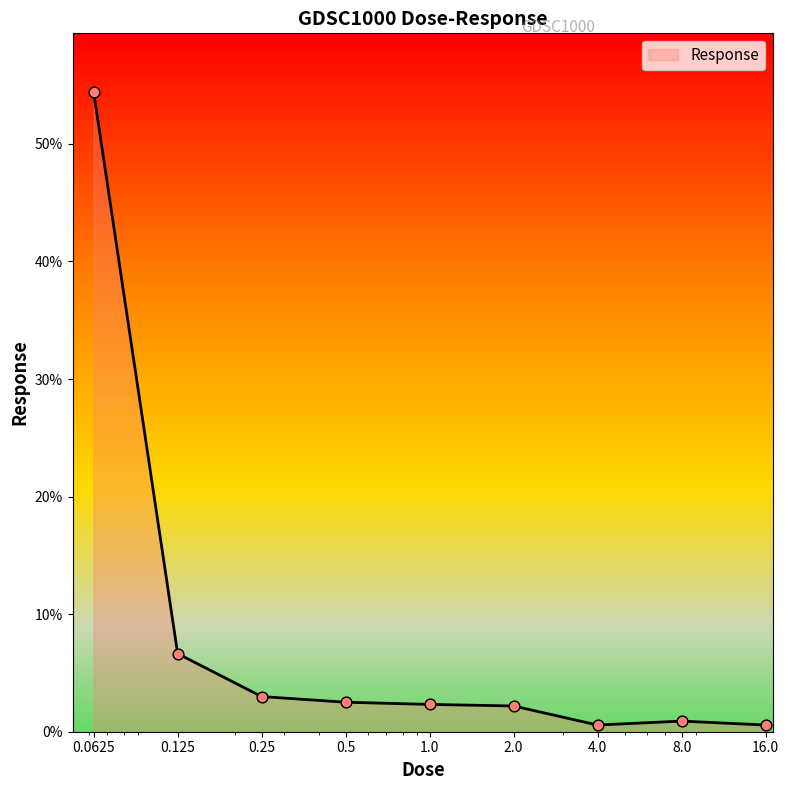

What is the difference between the maximum and minimum values?

53.8